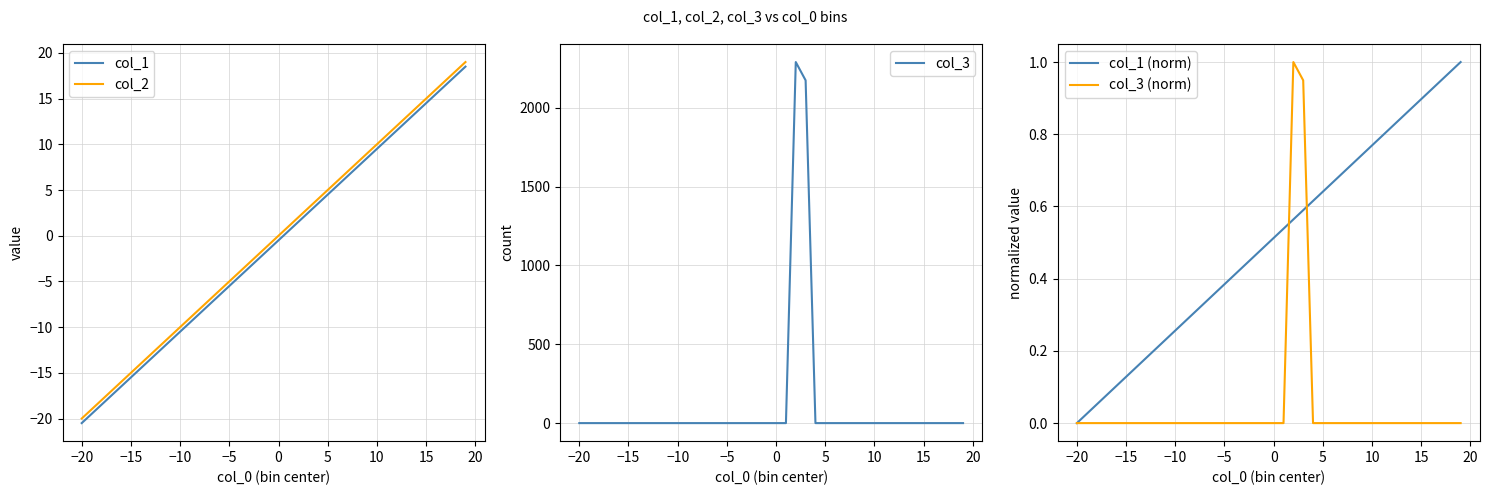

How many lines are shown in the chart?

5